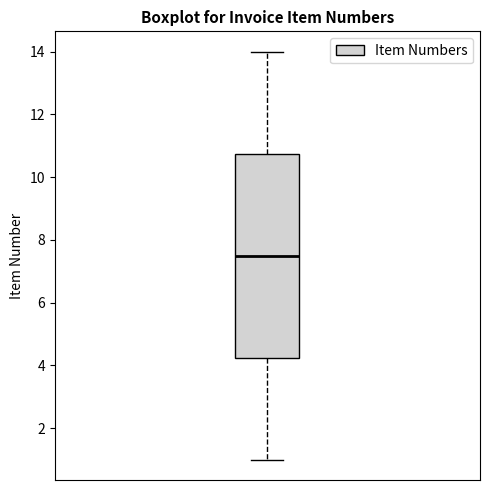

Where does the upper whisker of the box end on the y-axis? The values are not printed on the chart, so give them approximately, as read against the axis.

14.0